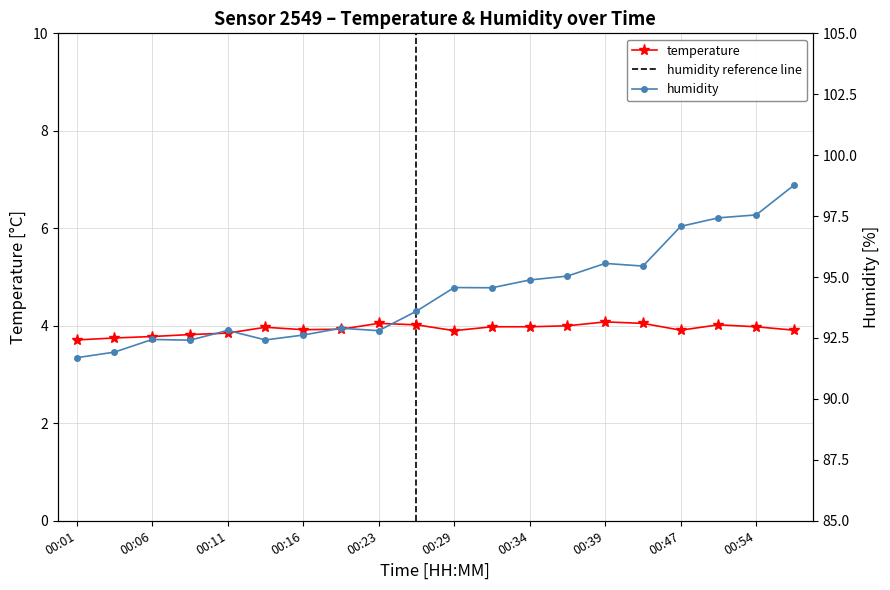

What are all the series names shown in the legend?

temperature, humidity